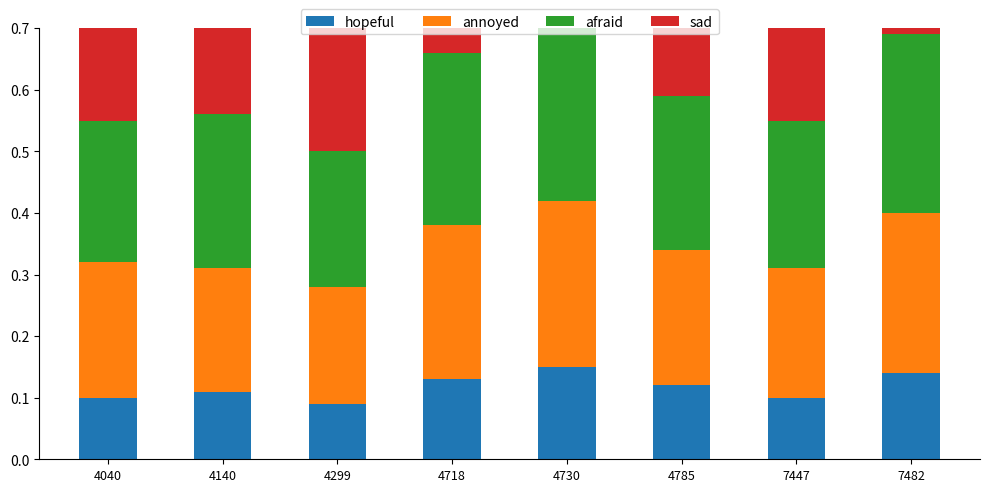

What is the approximate value of afraid at 4299?

0.2